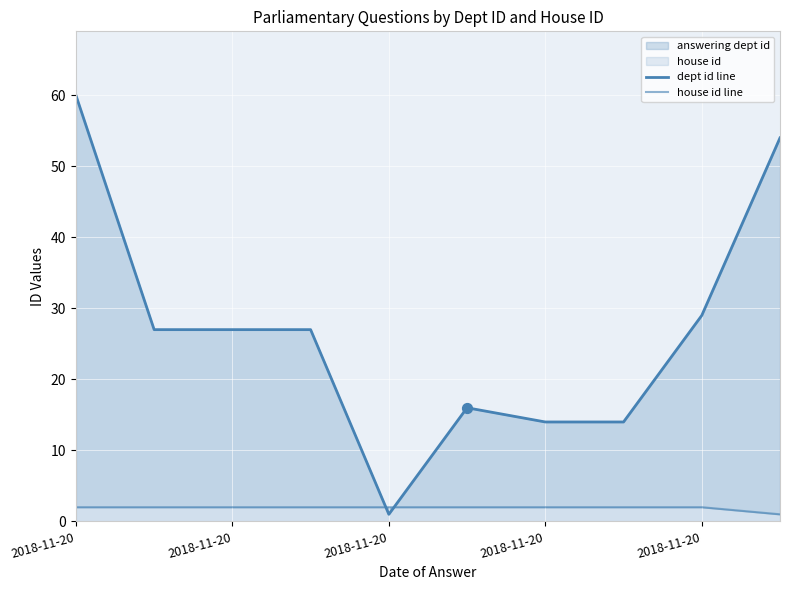

What is the total value across all series at 7?

16